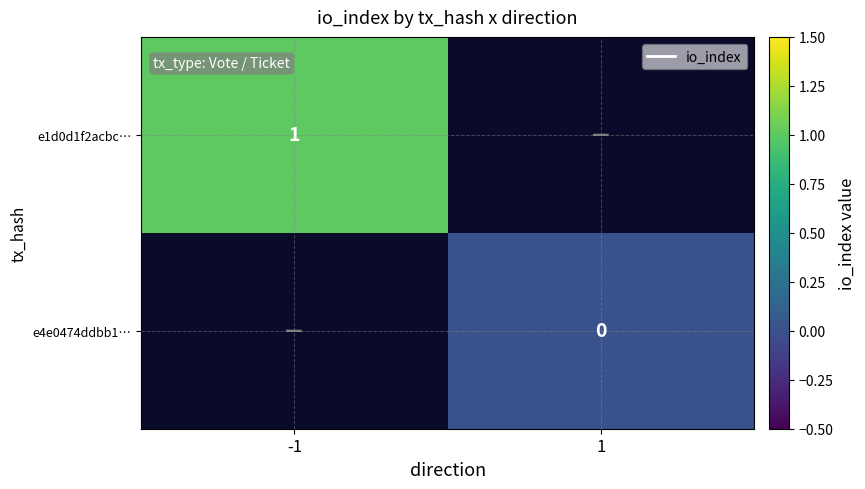

The value of e1d0d1f2acbc… at -1 is 1. True or false?

True